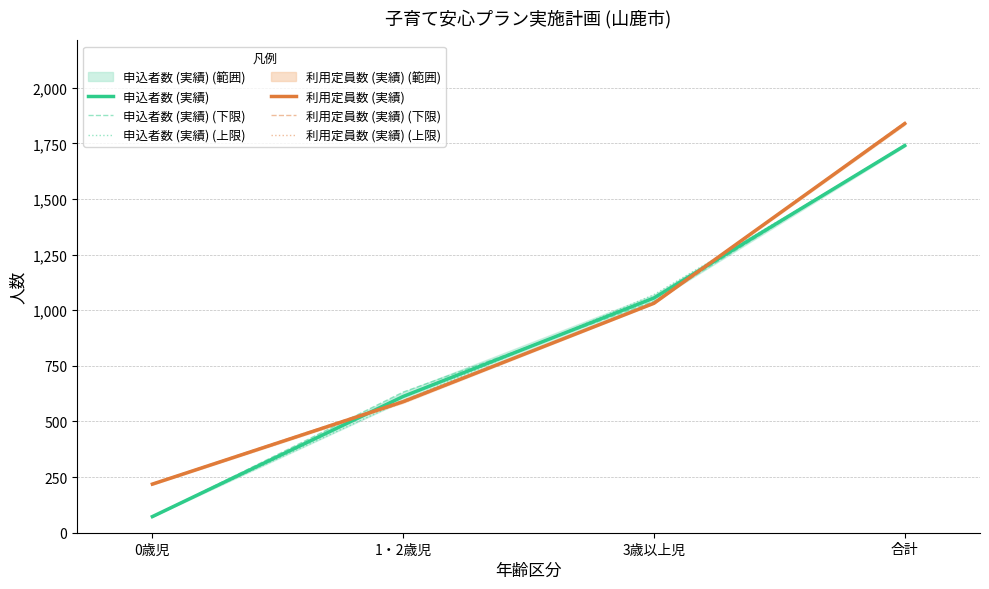

Between 3歳以上児 and 合計, which series saw the biggest shift?

利用定員数 (実績) (下限)